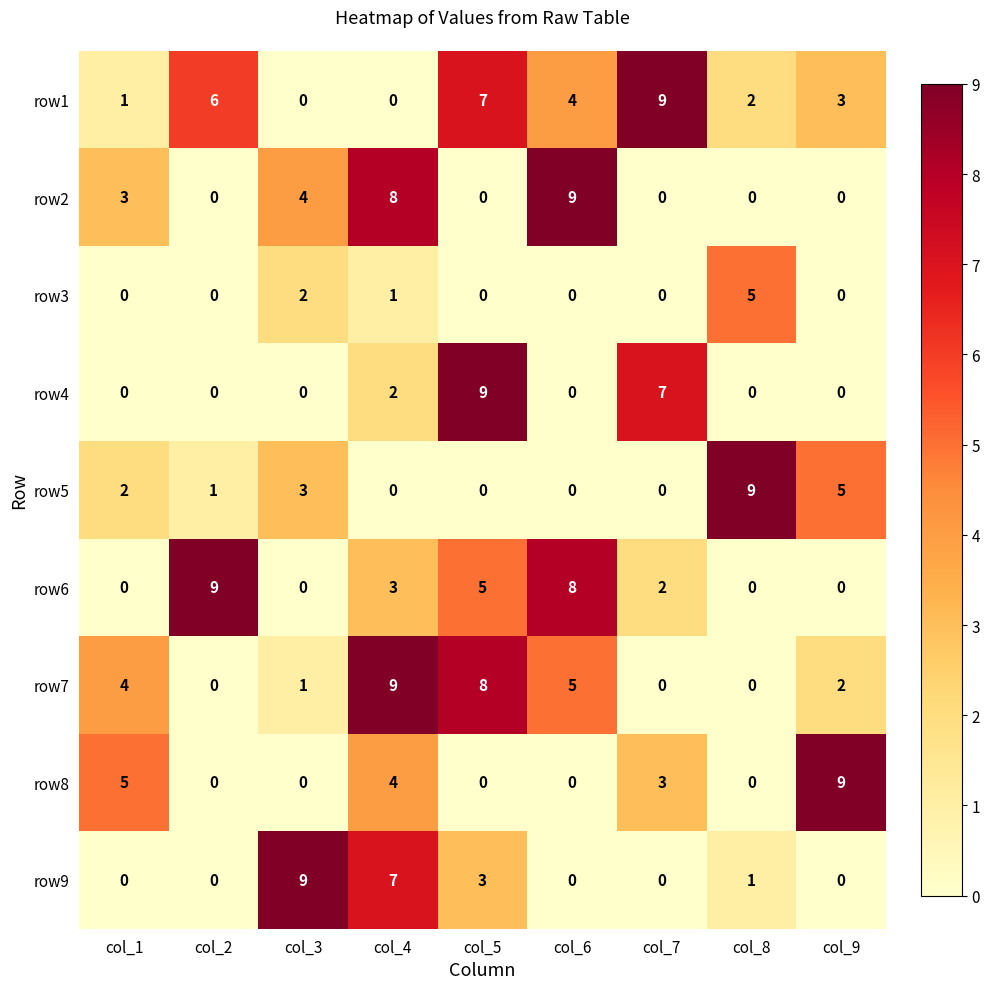

What is the difference between the maximum and minimum values in the row8 series?

9